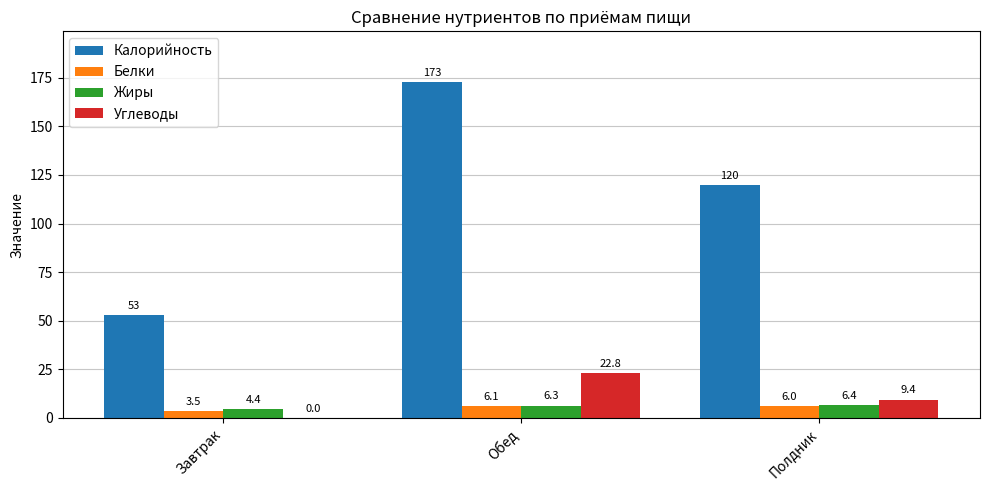

Where does the Жиры series first go above 6?

Обед